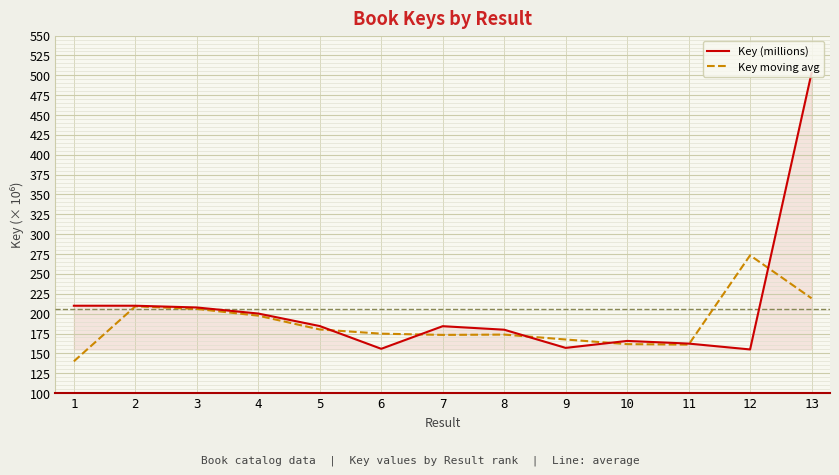

What value does the Key (millions) series have at 9?

156.9